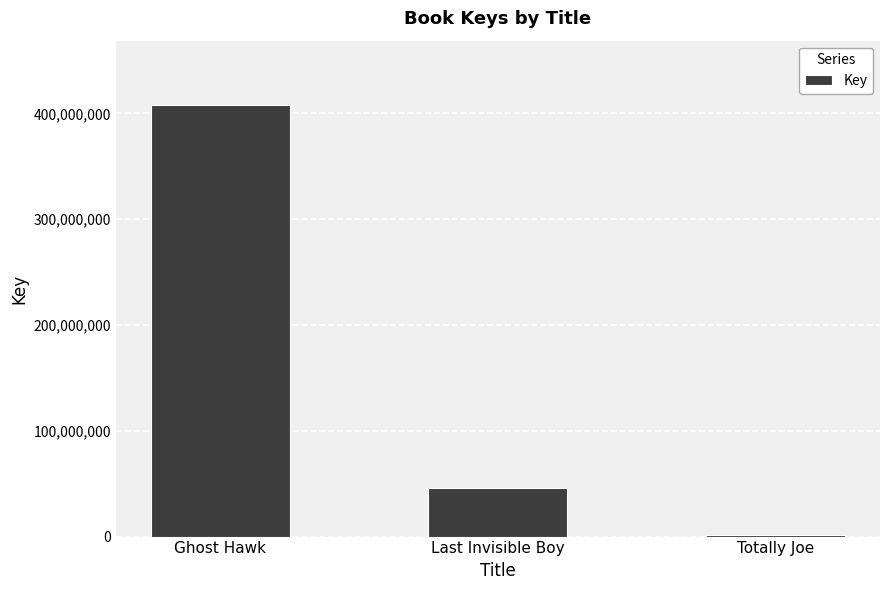

At which category does the chart reach its minimum across all series?

Totally Joe